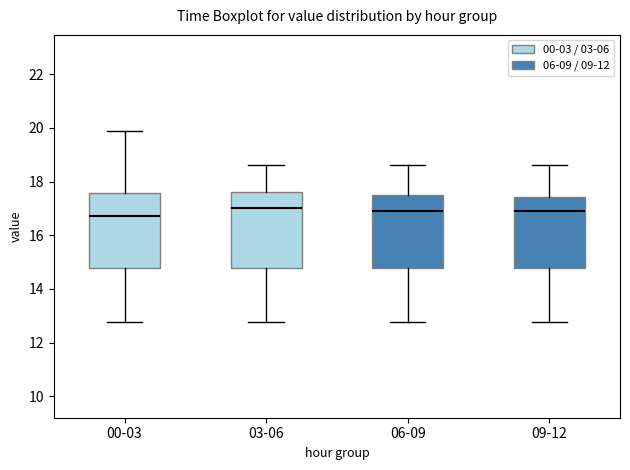

Where does the upper whisker of the box for 09-12 end on the y-axis? The values are not printed on the chart, so give them approximately, as read against the axis.

18.6